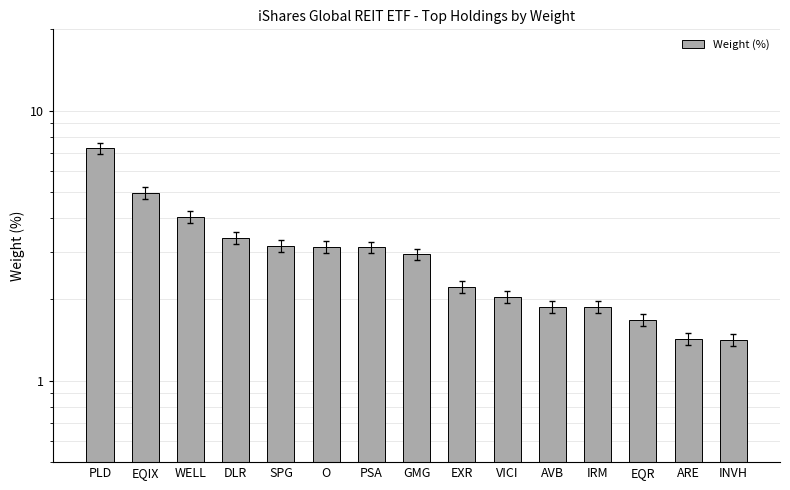

What is the ratio of the value at ARE to the value at SPG?

0.5